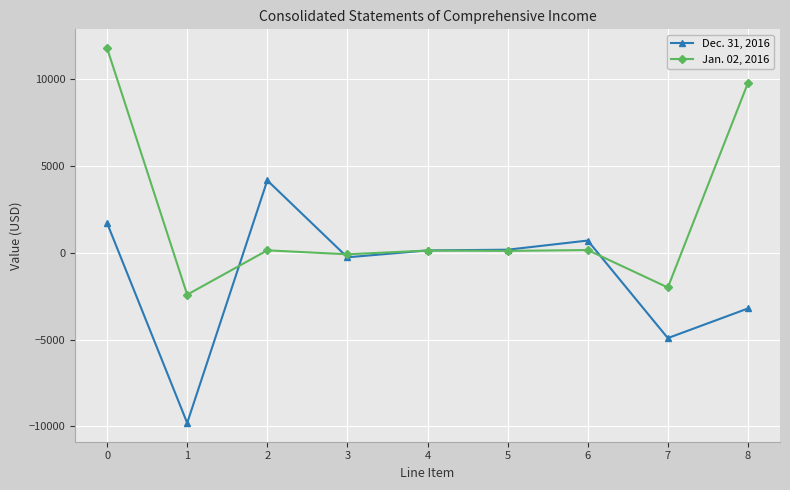

Which series changed the most between 0 and 1?

Jan. 02, 2016